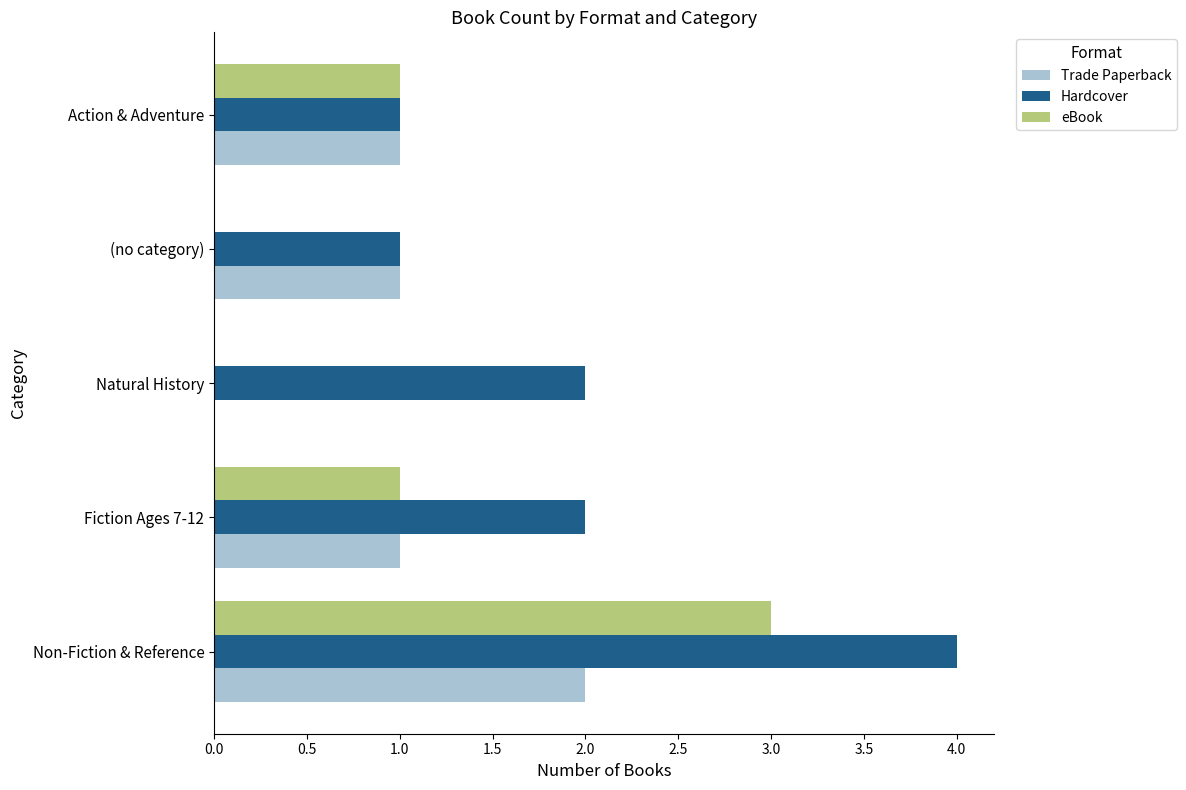

At which category is the sum across all series the highest?

Non-Fiction & Reference